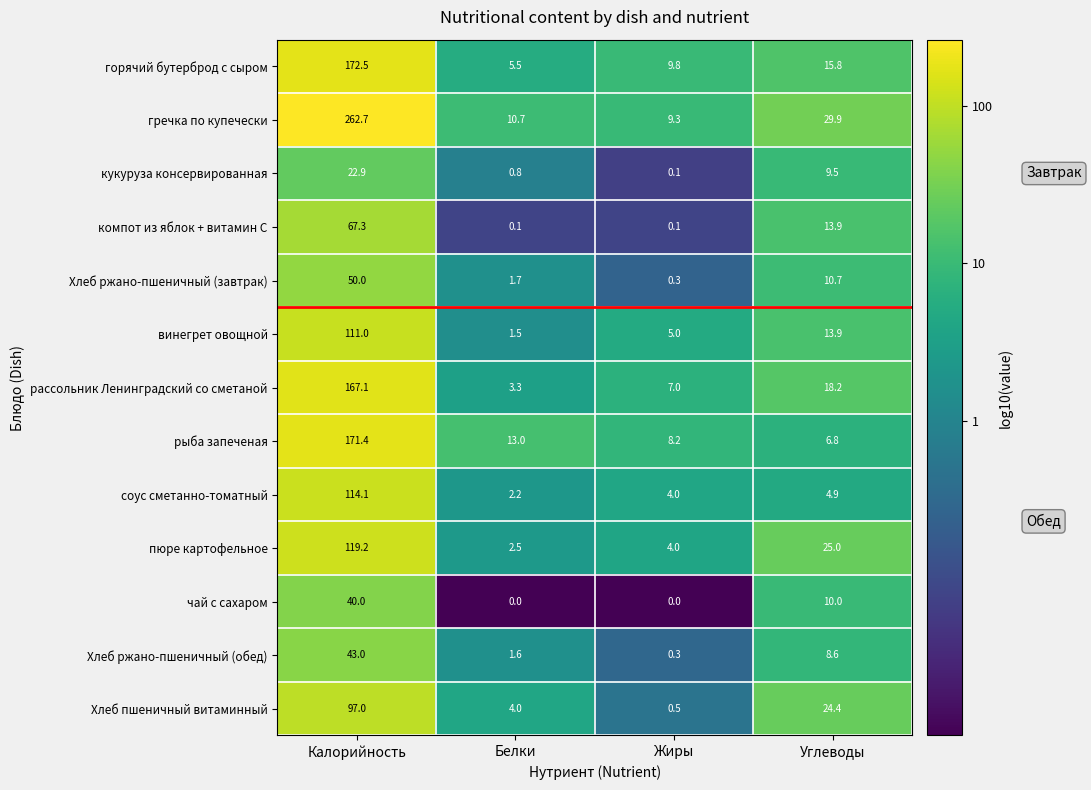

The value of рыба запеченая at Углеводы is 6.8. True or false?

True